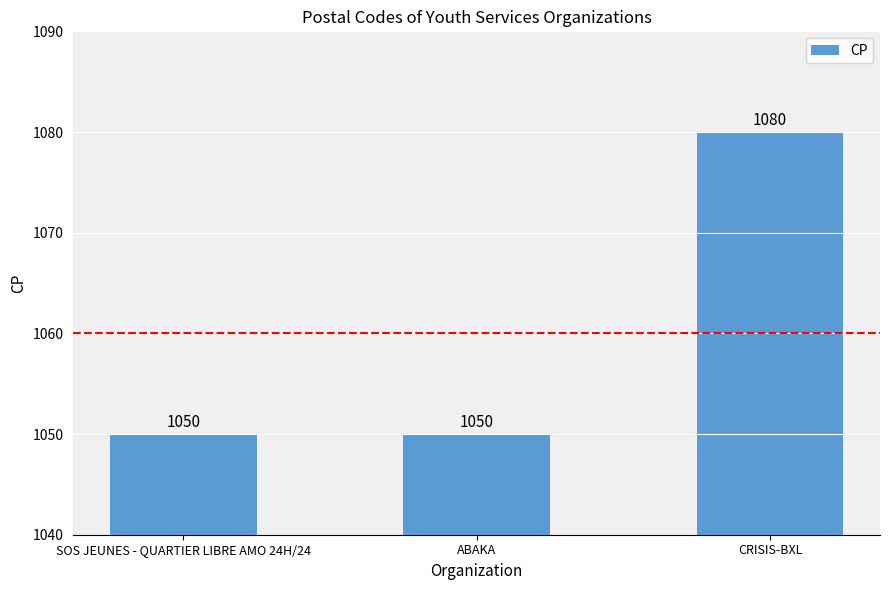

How many series are shown in this chart?

1